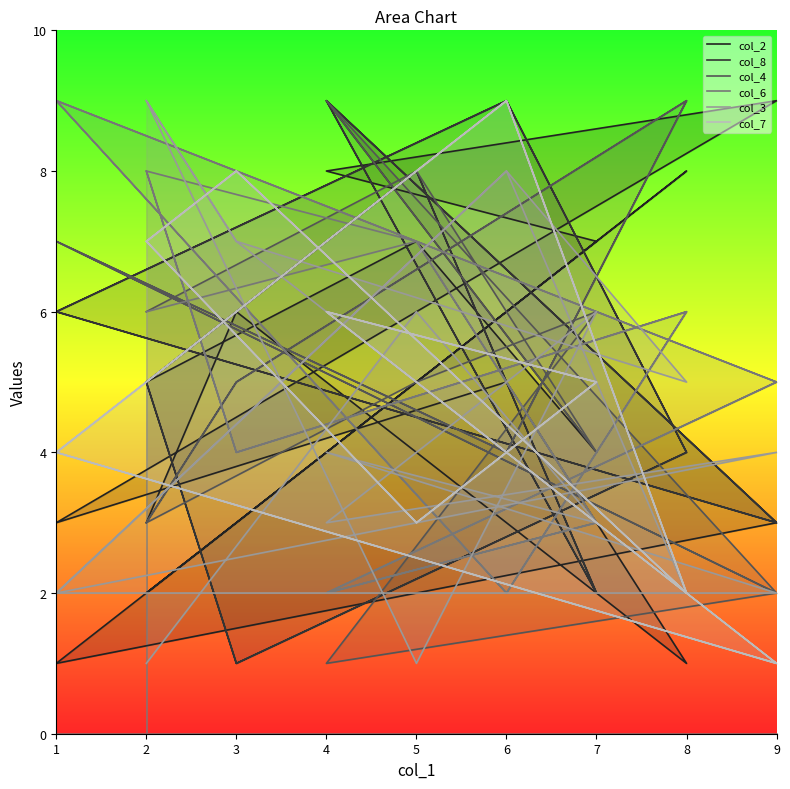

After their last crossing, which series has the higher values: col_4 or col_7?

col_7